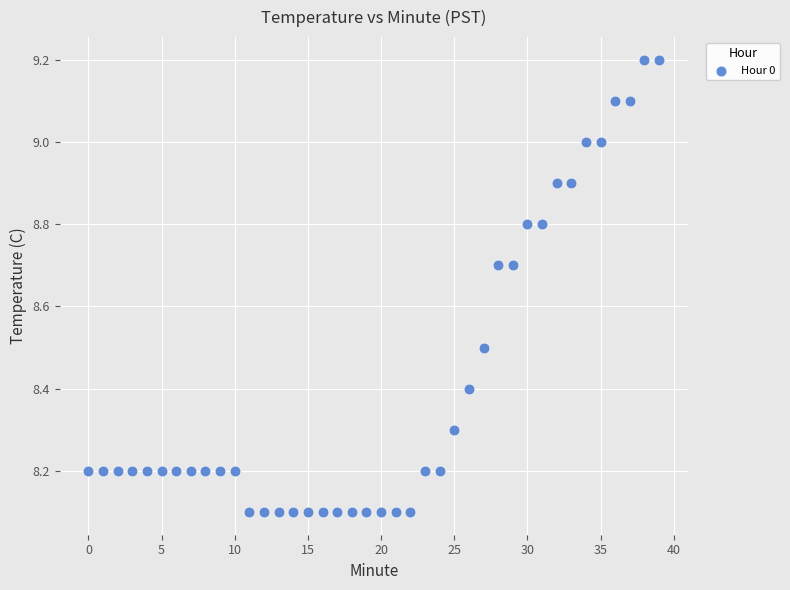

What is the range of Y values (max minus min)?

1.1